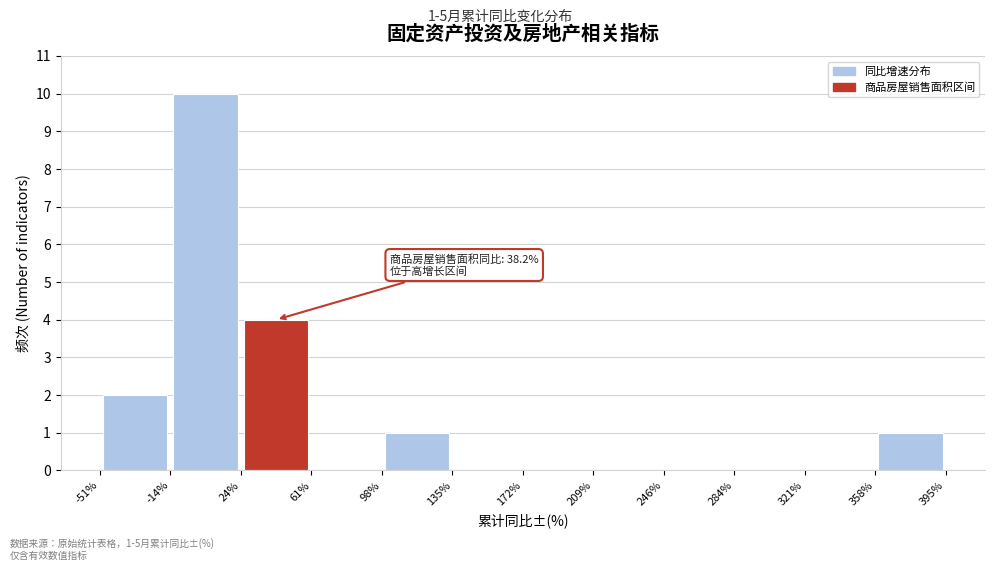

Over which range of the x-axis is the bar tallest?

-14% to 24%